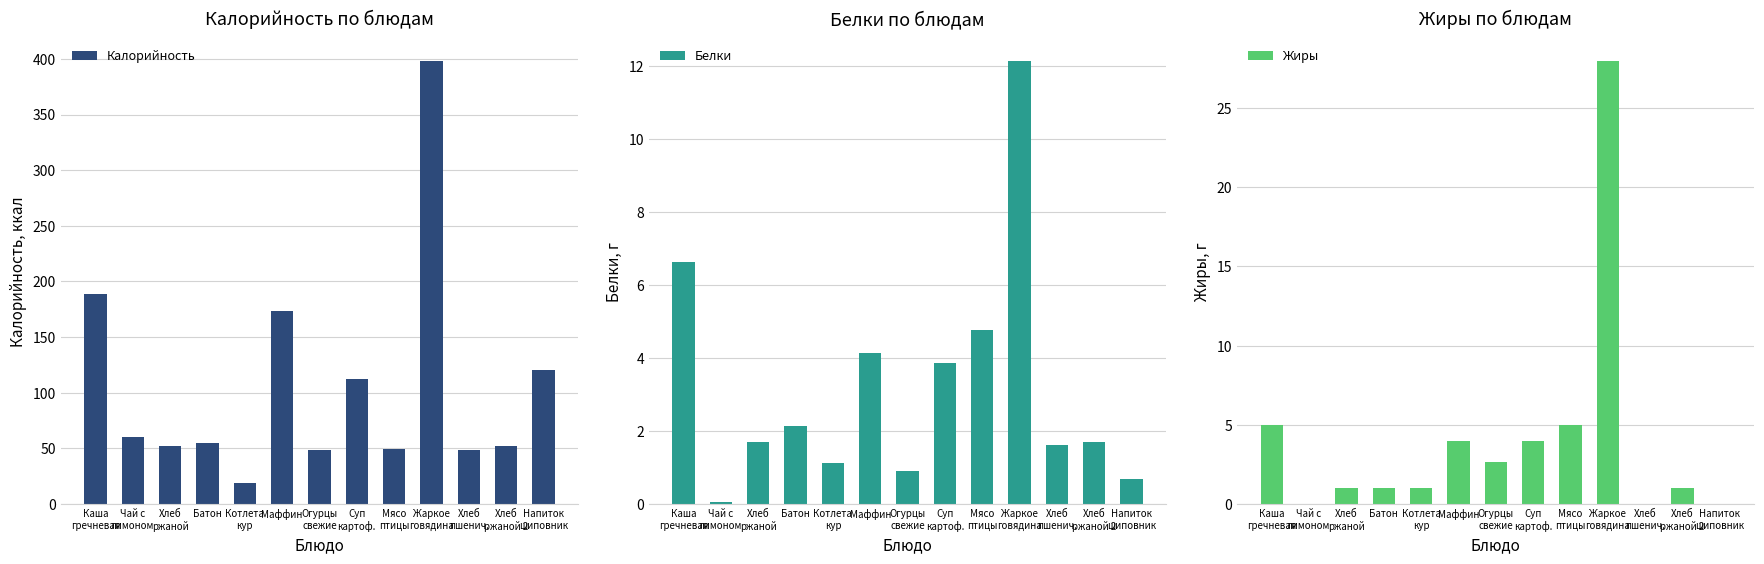

How many data points in Жиры are less than 1?

3